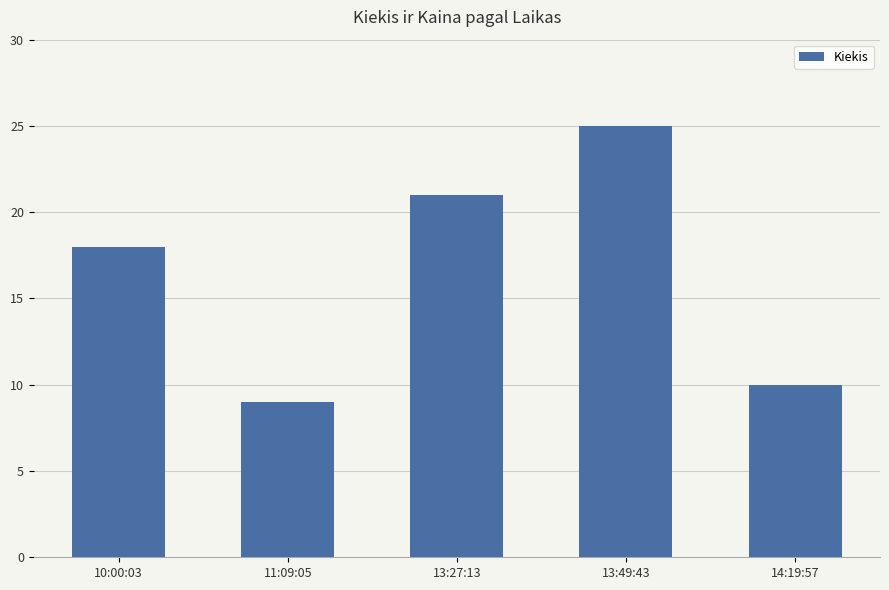

Reading left to right, what are all the values shown in this chart?

10:00:03=18	11:09:05=9	13:27:13=21	13:49:43=25	14:19:57=10